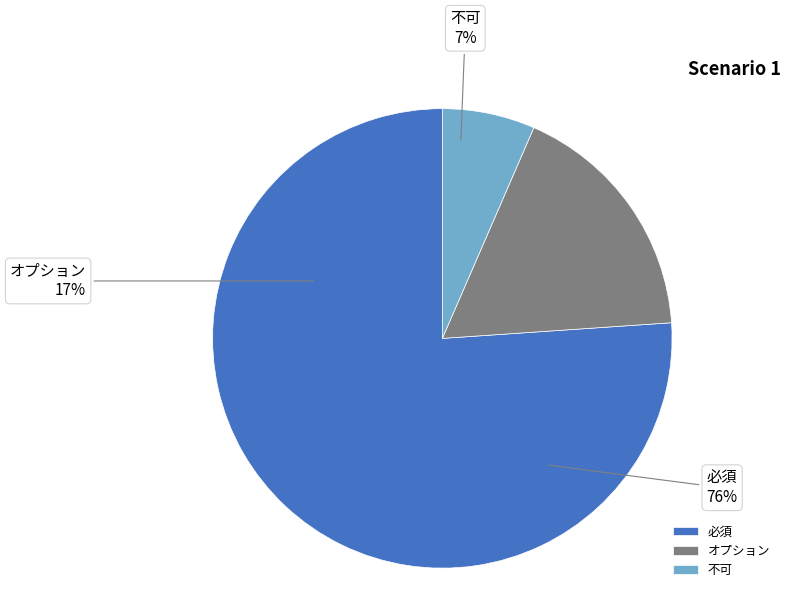

Which category has the smallest portion of the pie?

不可